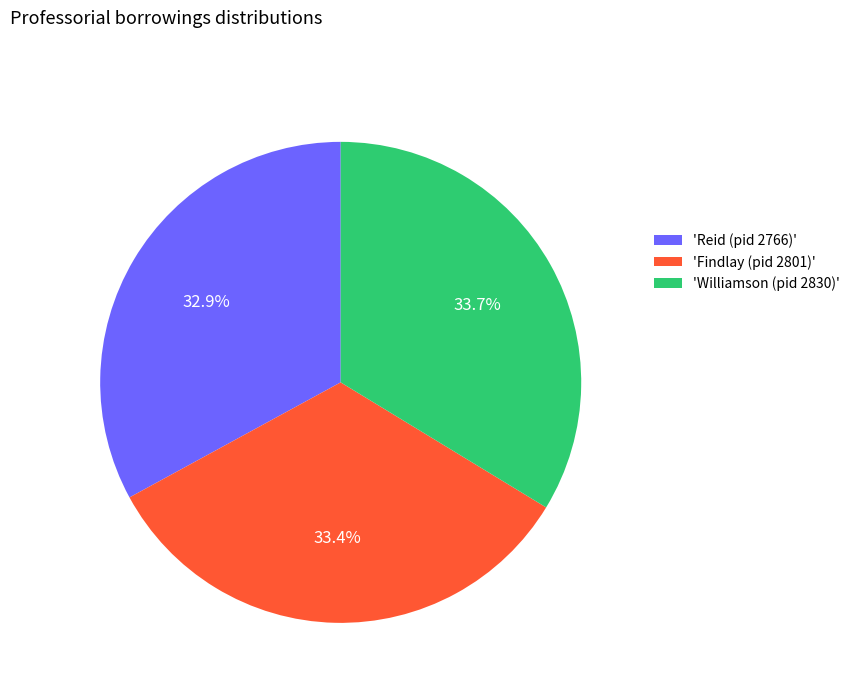

How many slices are in this pie chart?

3